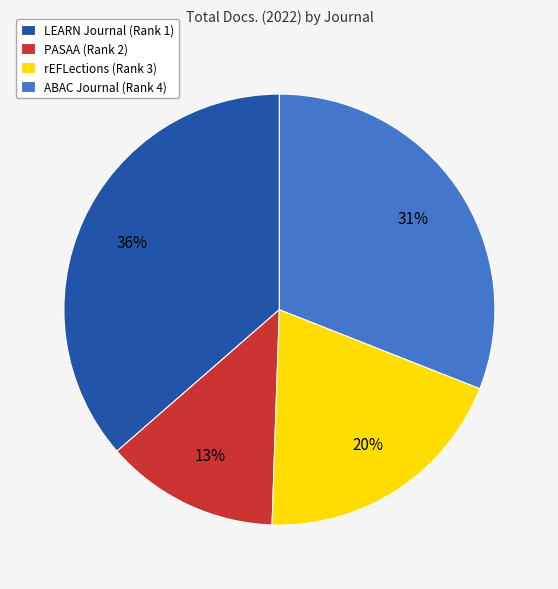

Which has a higher value, LEARN Journal (Rank 1) or rEFLections (Rank 3)?

LEARN Journal (Rank 1)